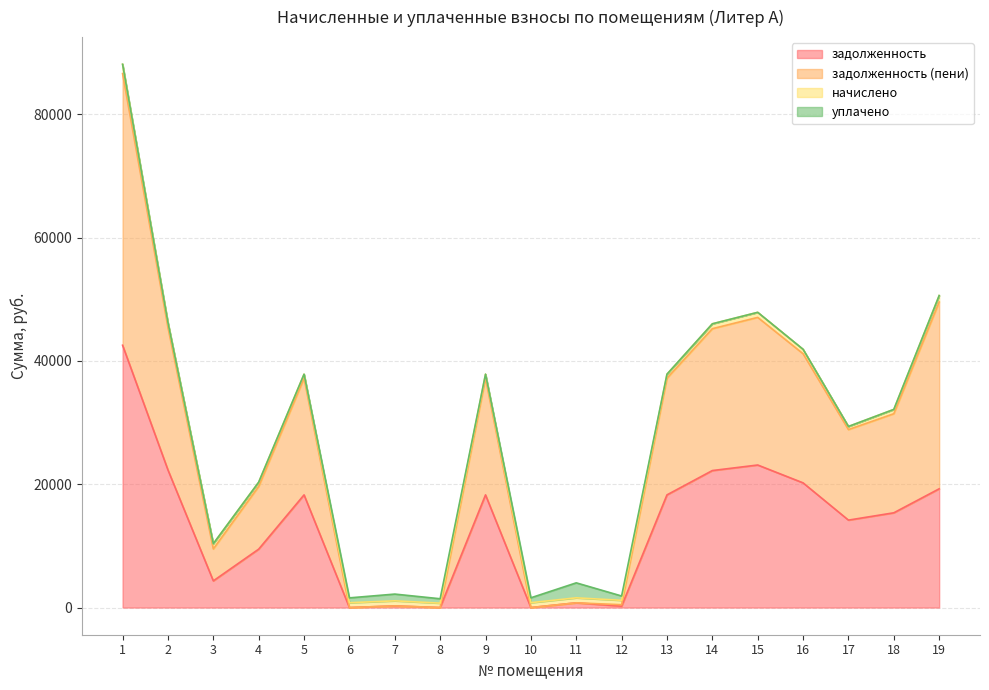

What is the value of the задолженность point at the 16th from the left?

20222.5